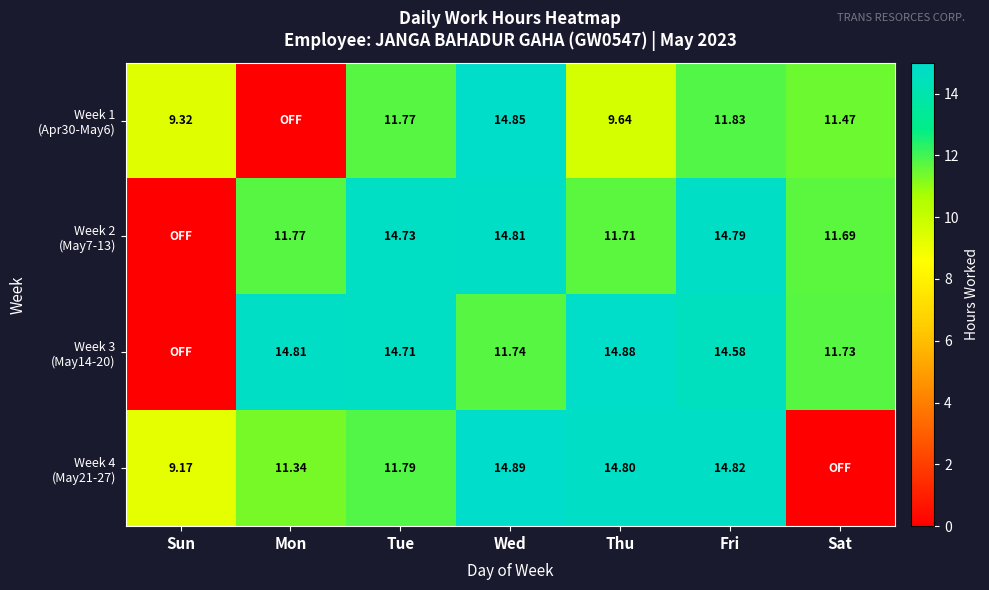

What is the difference between the Week 2 (May7-13) values at Mon and Tue?

3.0